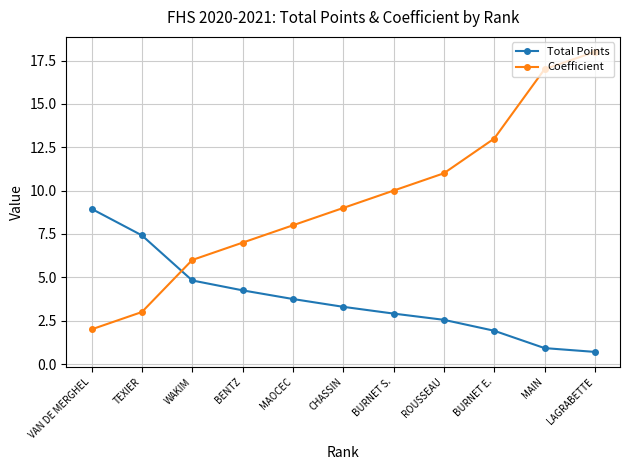

How many lines are shown in the chart?

2